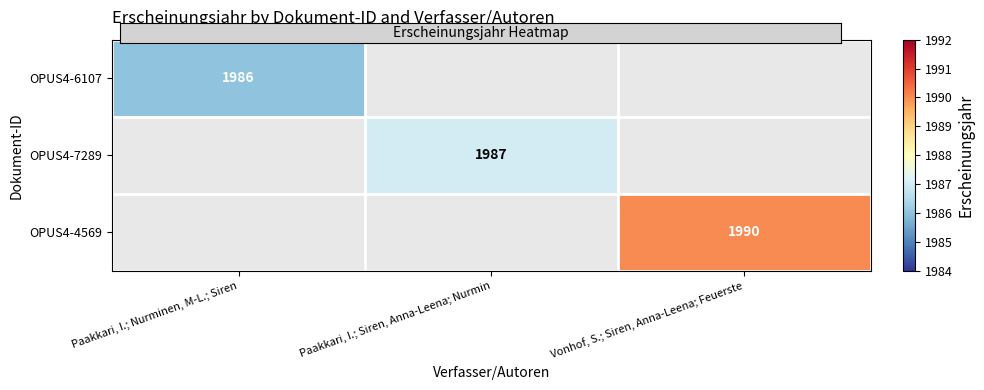

True or false: OPUS4-4569 has a value of 735 at Paakkari, I.; Nurminen, M-L.; Siren.

False